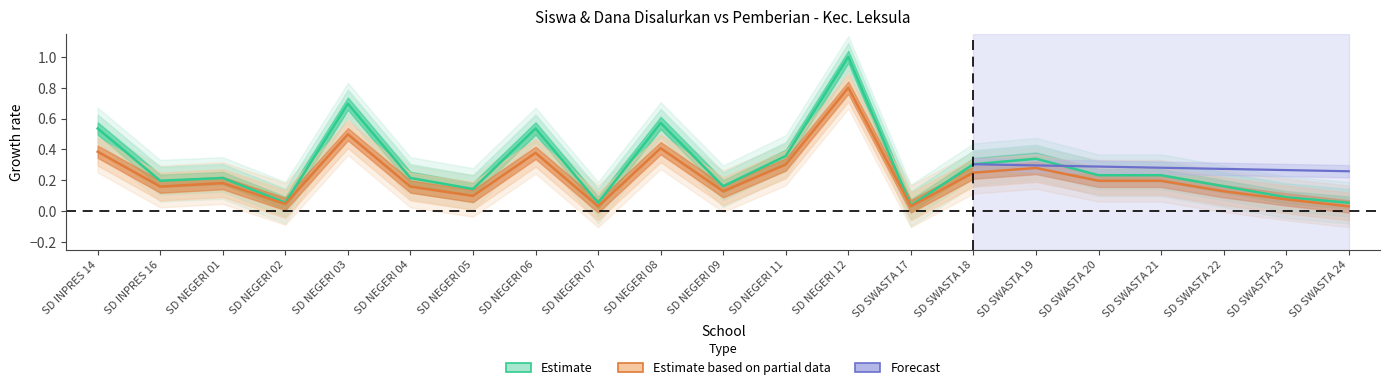

Where is Estimate based on partial data nearest to the value 0?

SD NEGERI 07